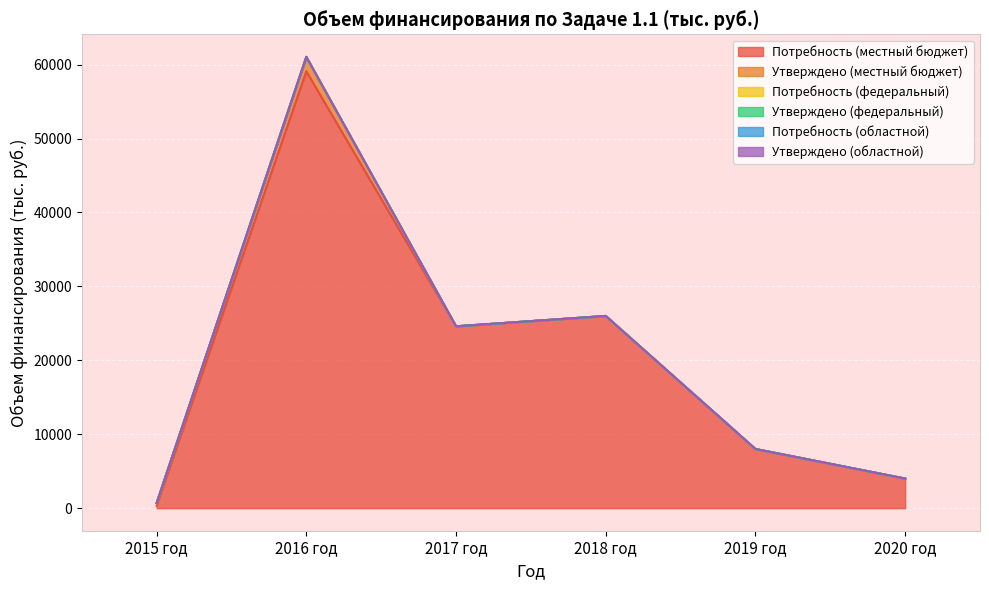

At 2015 год, list the series in order from largest to smallest.

Потребность (местный бюджет), Утверждено (местный бюджет), Потребность (федеральный), Утверждено (федеральный), Потребность (областной), Утверждено (областной)